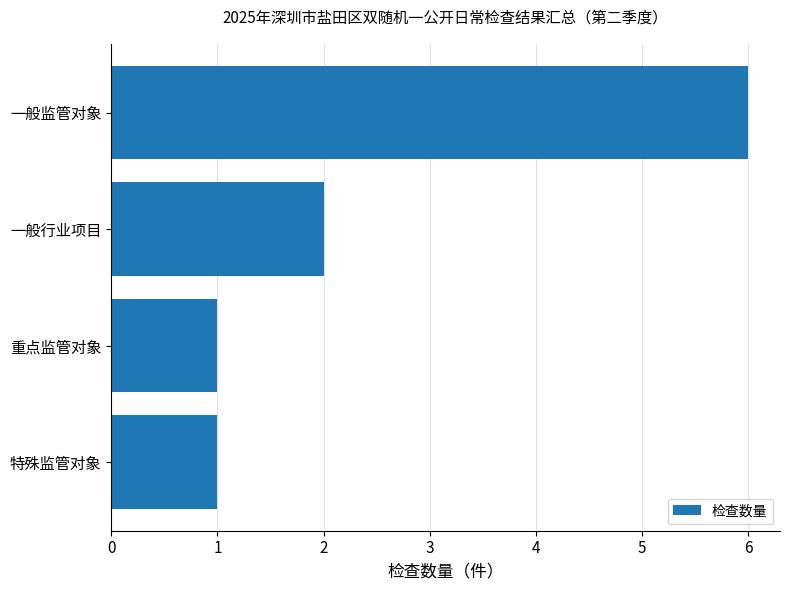

Is it true that the value at 一般行业项目 is 2?

True